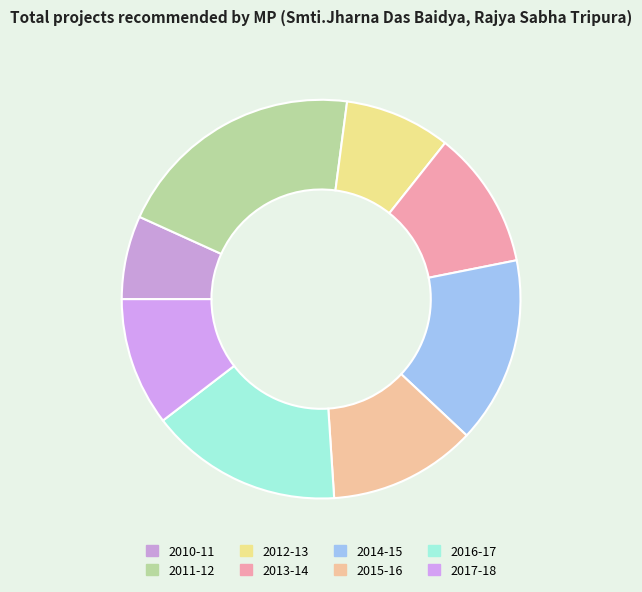

Is there any slice that represents more than half of the pie?

No